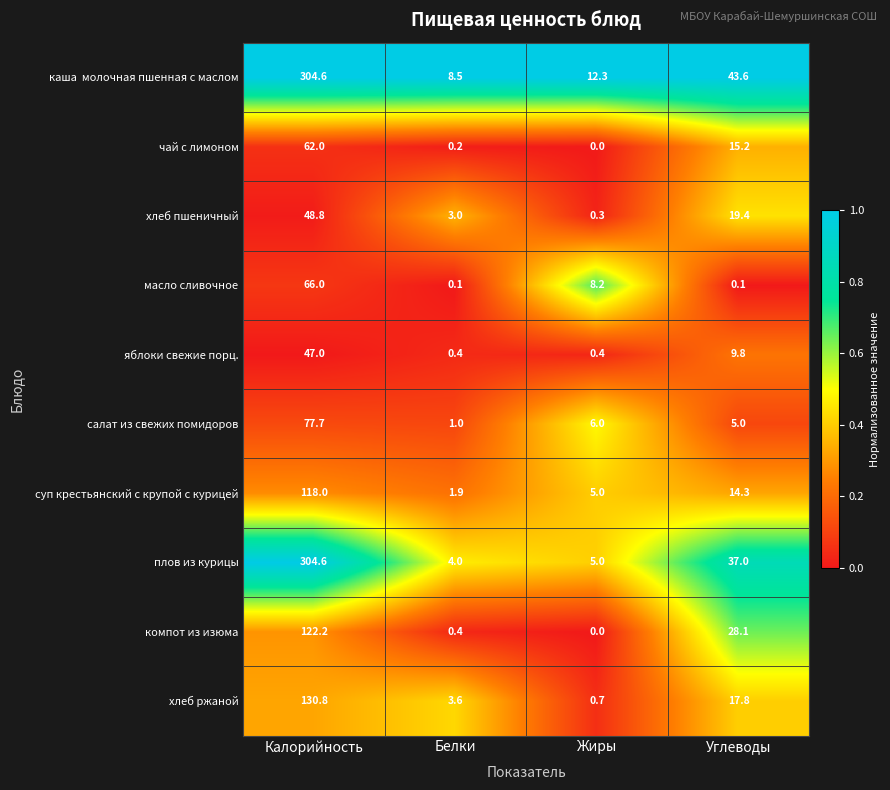

Is the value of масло сливочное at Калорийность greater than the value of компот из изюма at Углеводы?

Yes